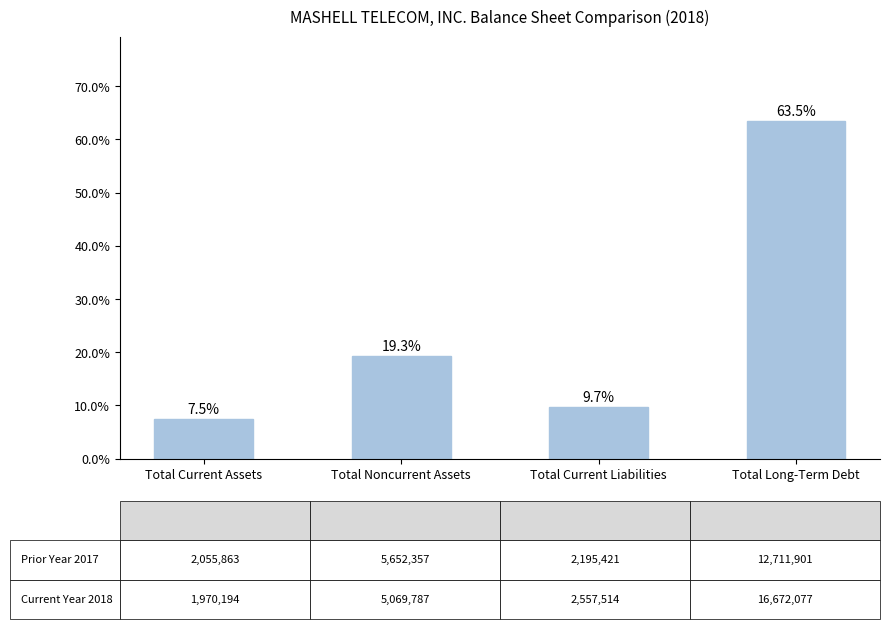

What is the difference between the values at Total Current Assets and Total Current Liabilities?

2.2